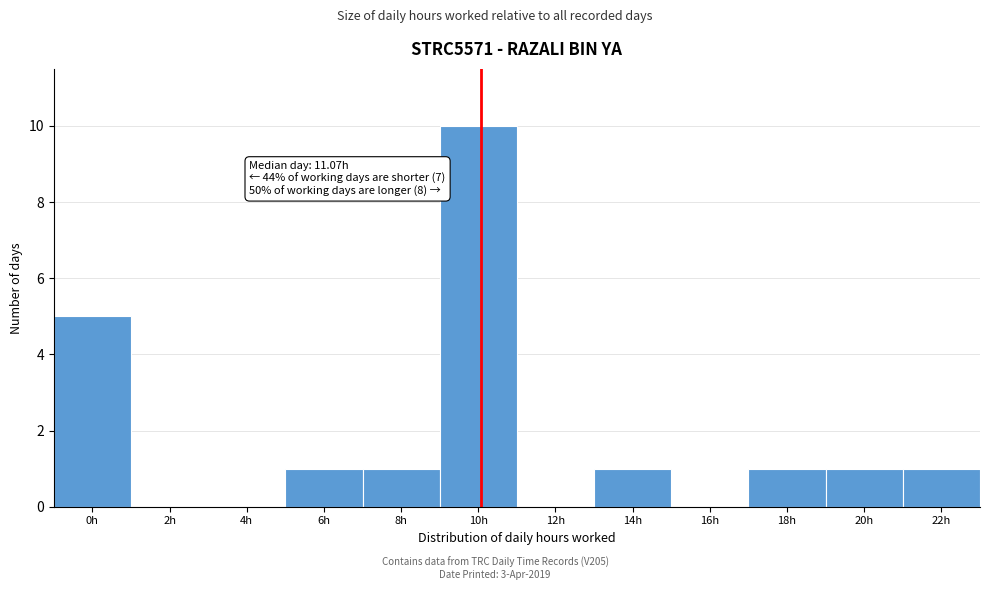

Reading left to right, list all the values displayed in this chart.

0h=5	2h=0	4h=0	6h=1	8h=1	10h=10	12h=0	14h=1	16h=0	18h=1	20h=1	22h=1